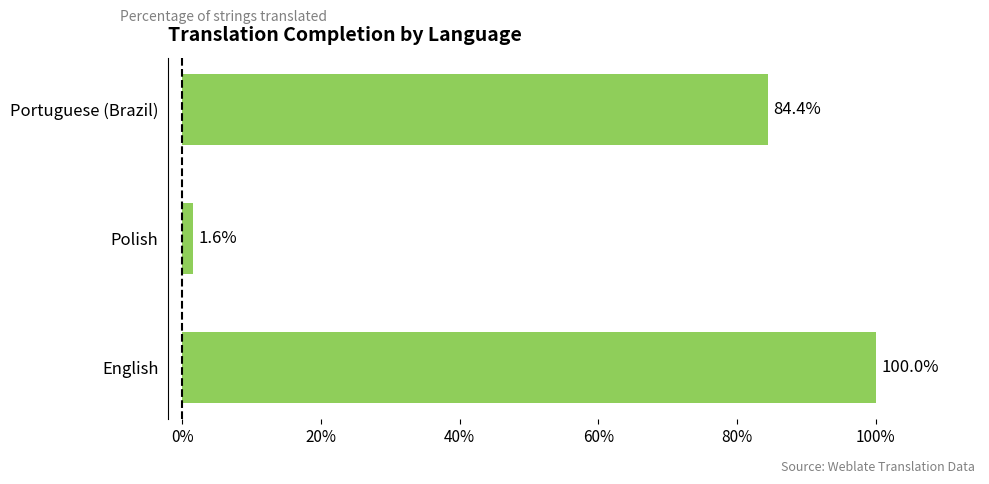

What is the sum of all values?

186.0